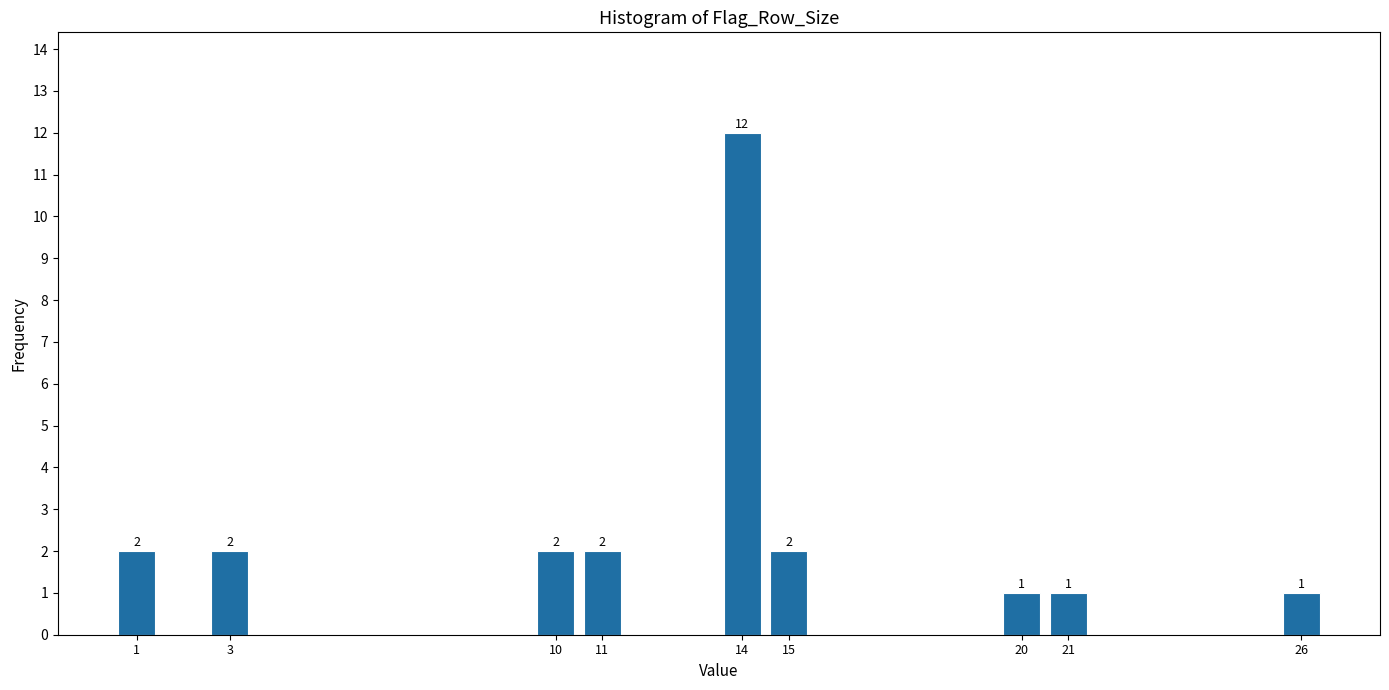

Reading left to right, extract all data points from this chart.

2	2	2	2	12	2	1	1	1